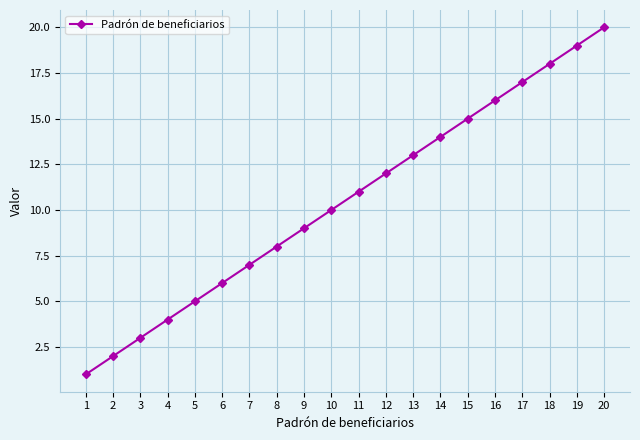

What is the difference between the maximum and minimum values?

19